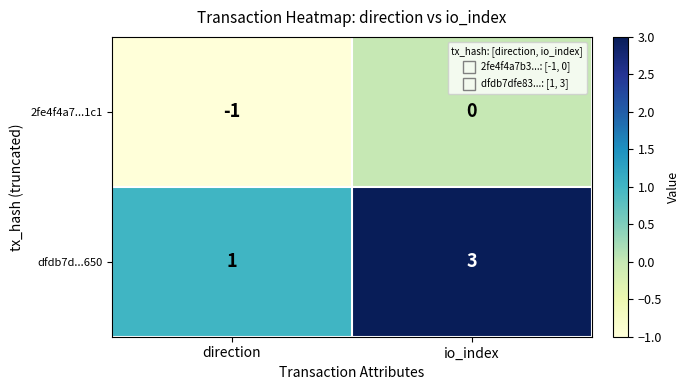

Reading left to right, transcribe all the data shown in this chart.

2fe4f4a7...1c1: direction=-1	io_index=0
dfdb7d...650: direction=1	io_index=3